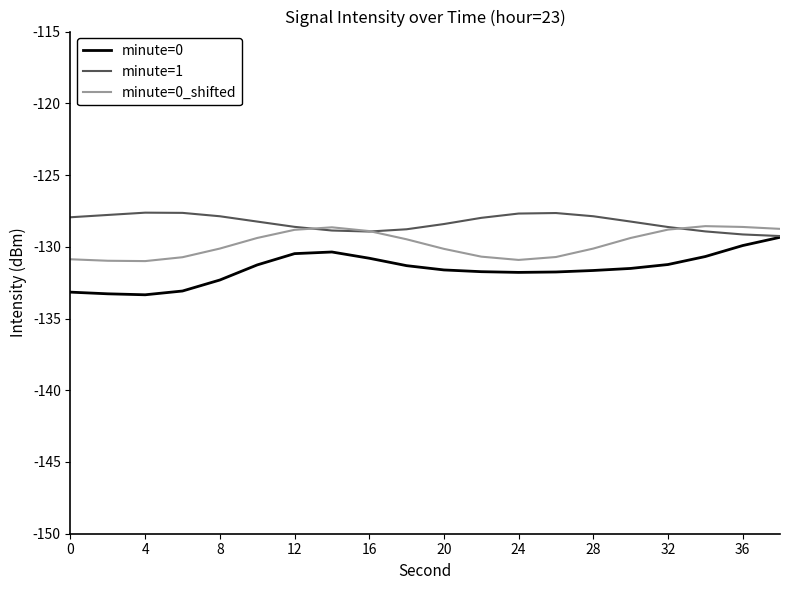

At how many categories does at least one series exceed -131?

20